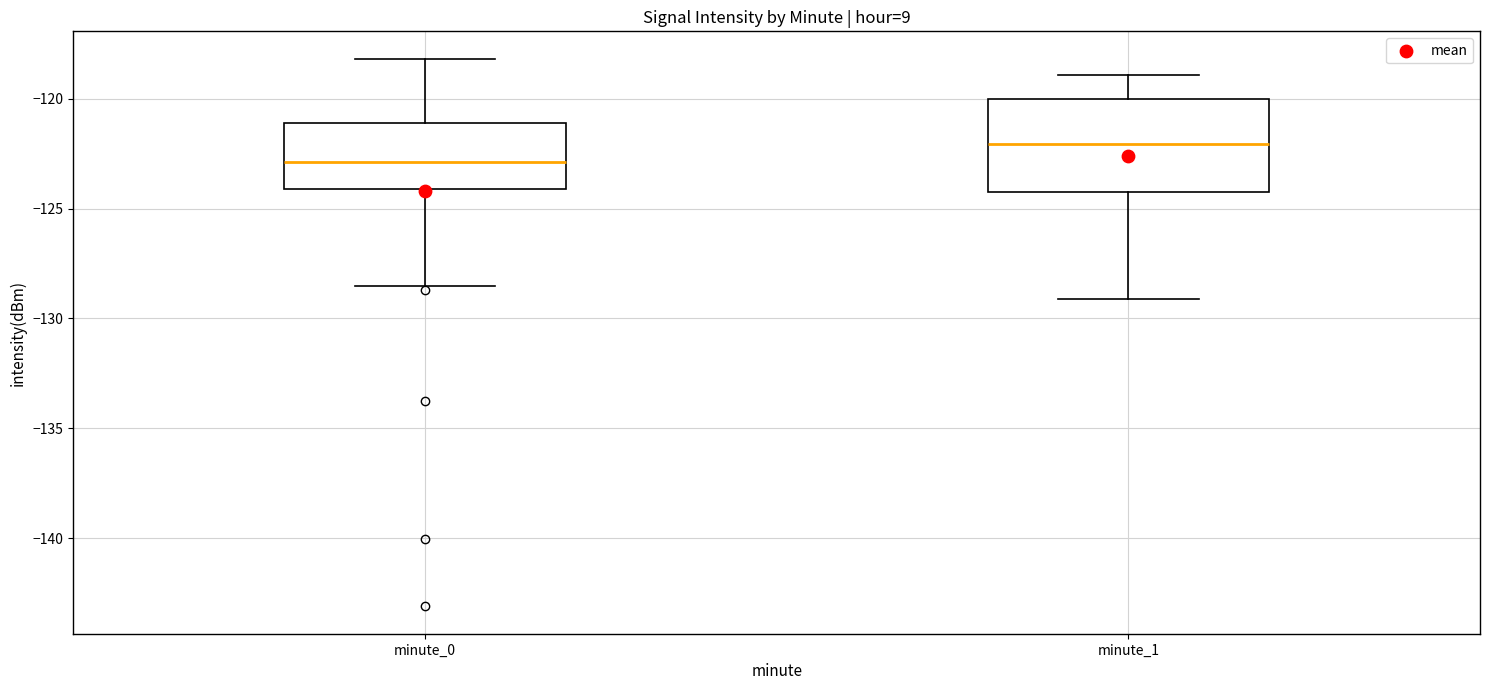

Where is the lower edge of the box for minute_1 on the y-axis? The values are not printed on the chart, so give them approximately, as read against the axis.

-124.5